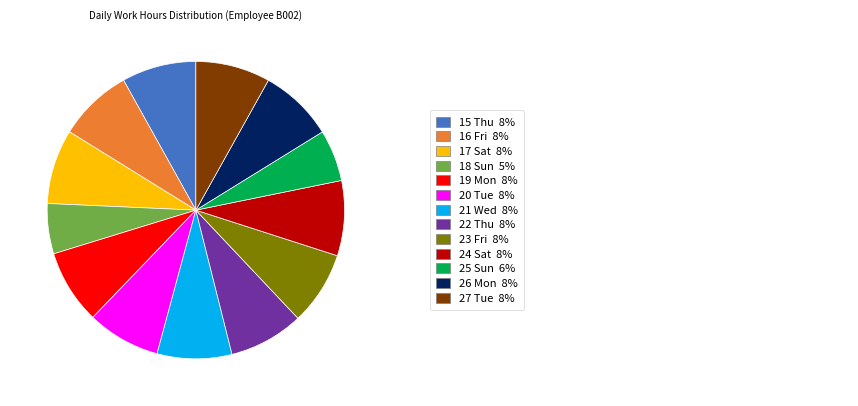

Does any single category account for the majority?

No